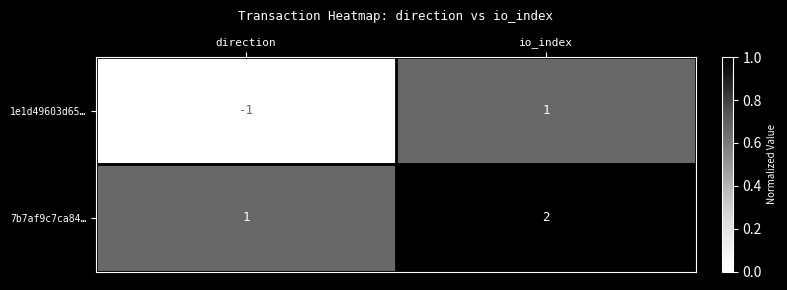

The value of 7b7af9c7ca84… at io_index is 1. True or false?

False